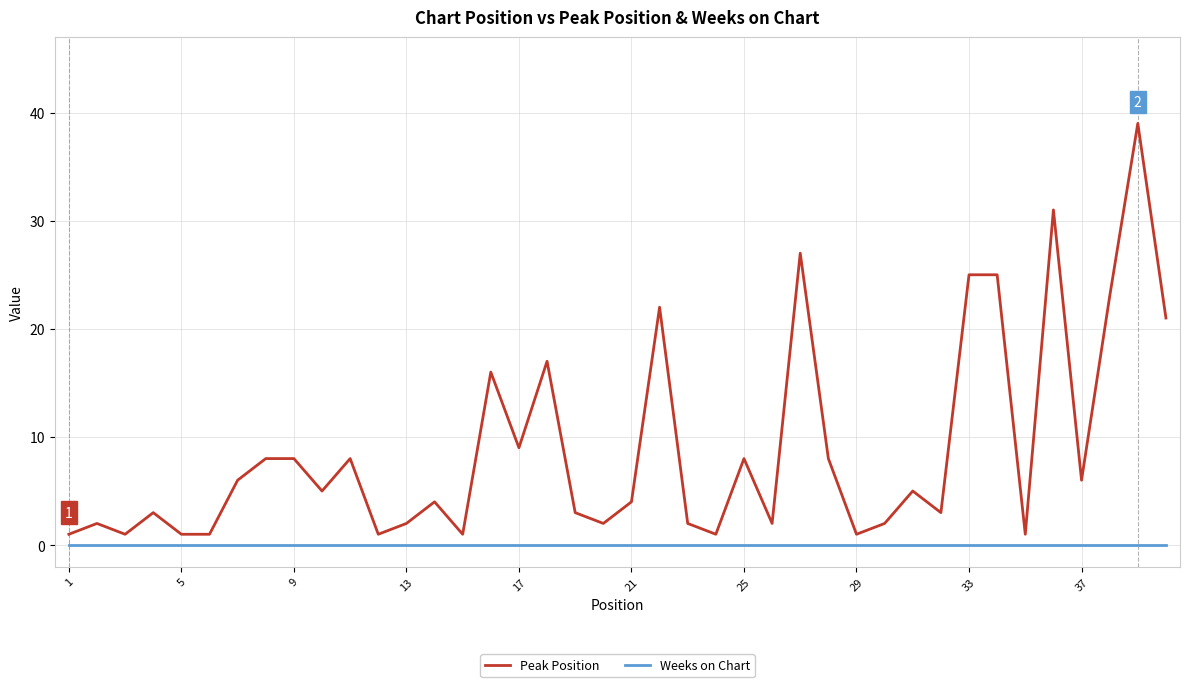

Which series has the largest range (max minus min)?

Peak Position